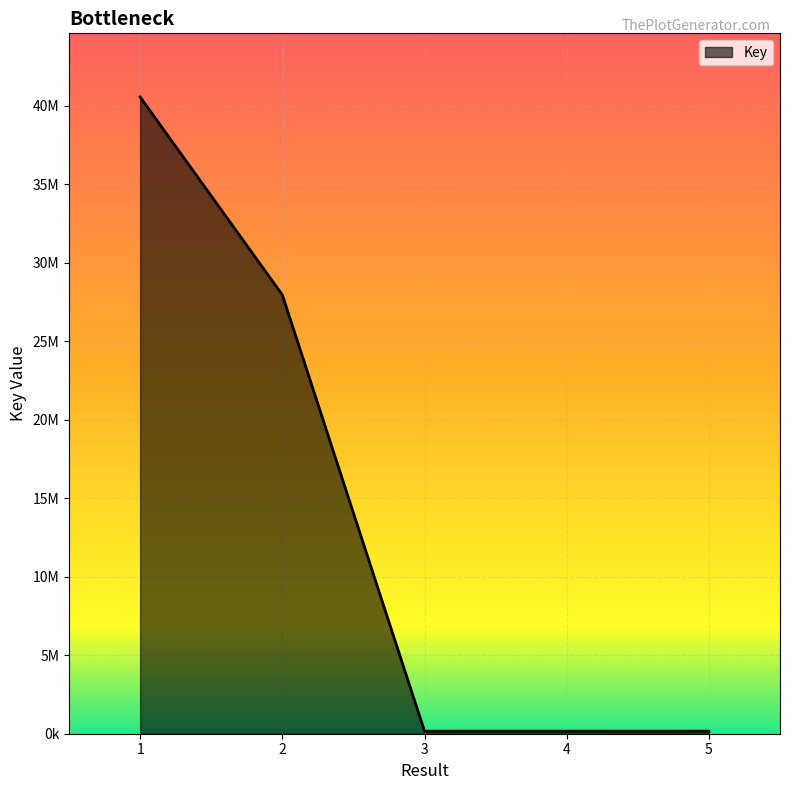

True or false: there are more than 0 points higher than both neighbors.

False